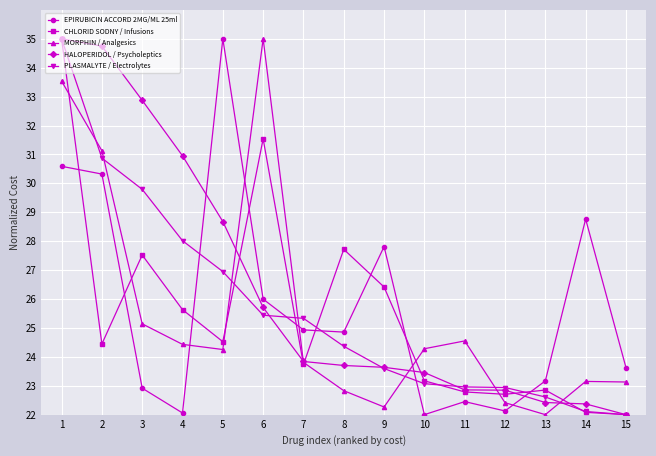

Is it true that CHLORID SODNY / Infusions equals 22.8 at 11?

True